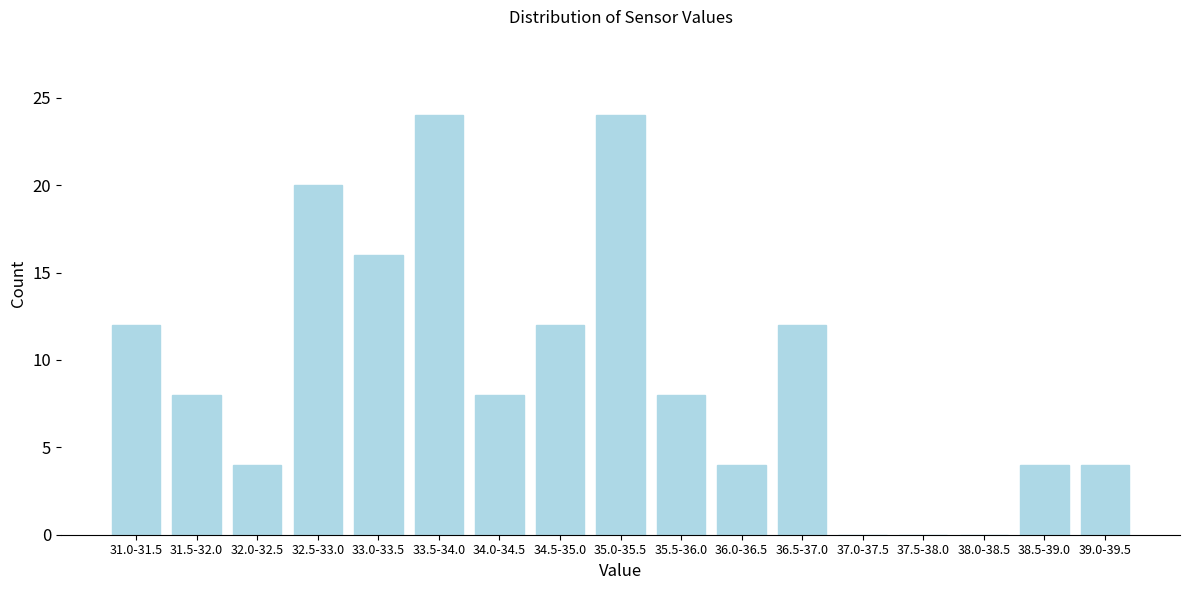

Reading right to left, extract all data points from this chart.

39.0-39.5=4	38.5-39.0=4	38.0-38.5=0	37.5-38.0=0	37.0-37.5=0	36.5-37.0=12	36.0-36.5=4	35.5-36.0=8	35.0-35.5=24	34.5-35.0=12	34.0-34.5=8	33.5-34.0=24	33.0-33.5=16	32.5-33.0=20	32.0-32.5=4	31.5-32.0=8	31.0-31.5=12